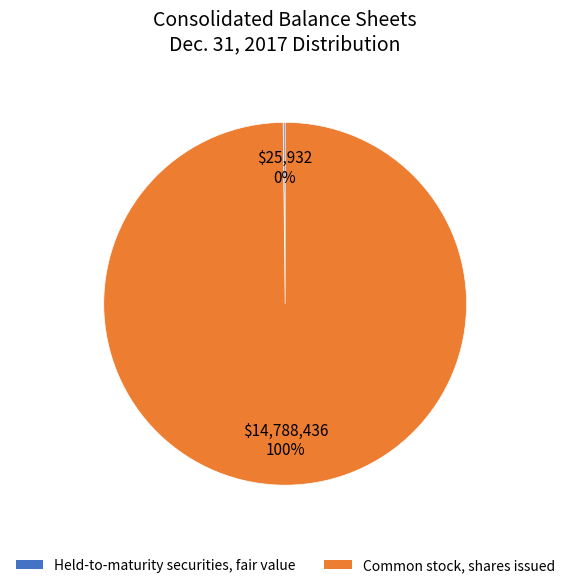

Is there any slice that represents more than half of the pie?

Yes